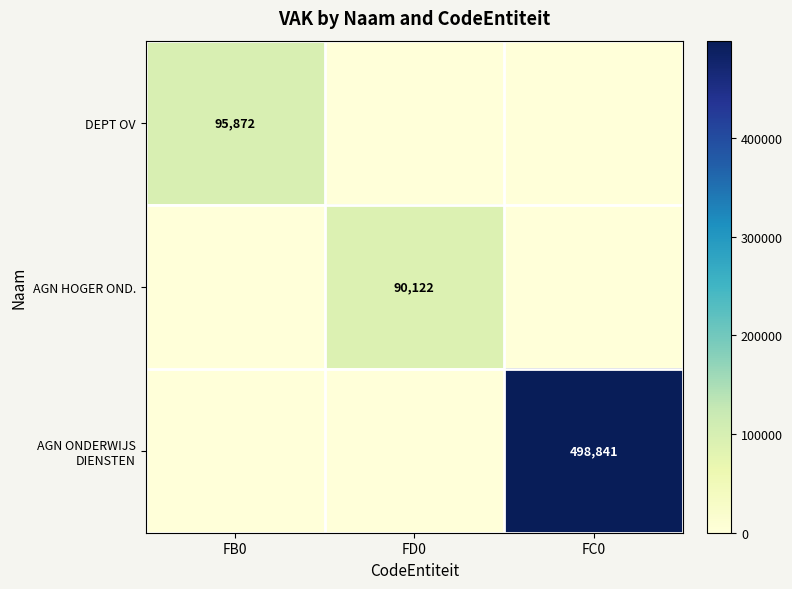

The AGN HOGER OND. series shows 36814 at FD0. True or false?

False